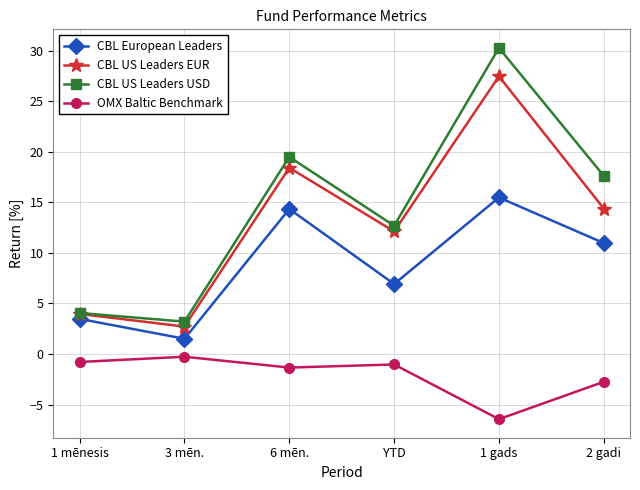

Reading left to right, extract all data points from this chart.

CBL European Leaders: 3.5	1.5	14.3	6.9	15.5	11.0
CBL US Leaders EUR: 4.0	2.7	18.4	12.1	27.5	14.4
CBL US Leaders USD: 4.1	3.2	19.5	12.7	30.3	17.6
OMX Baltic Benchmark: -0.8	-0.3	-1.3	-1.0	-6.4	-2.7